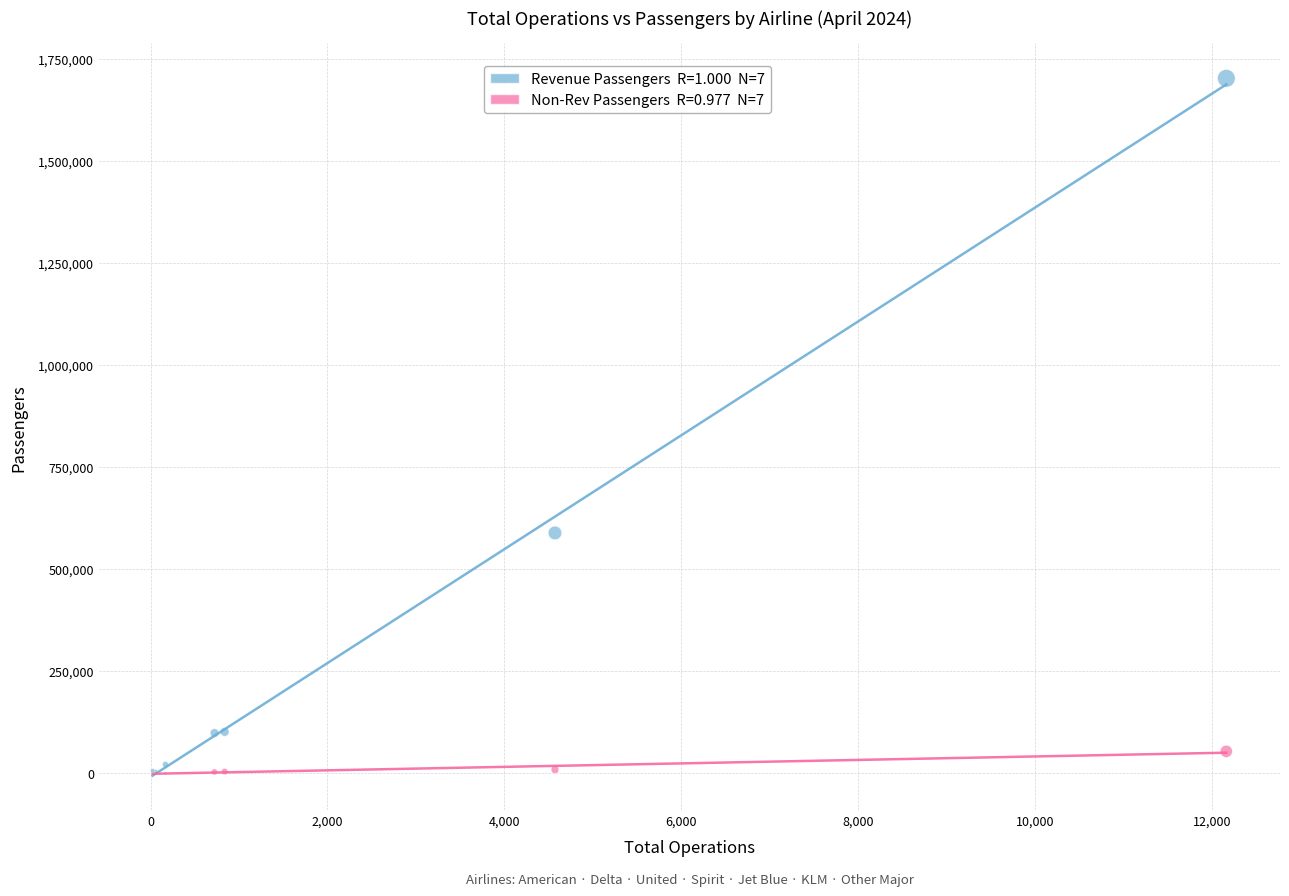

Across all series, what Y value is closest to 851437?

588996